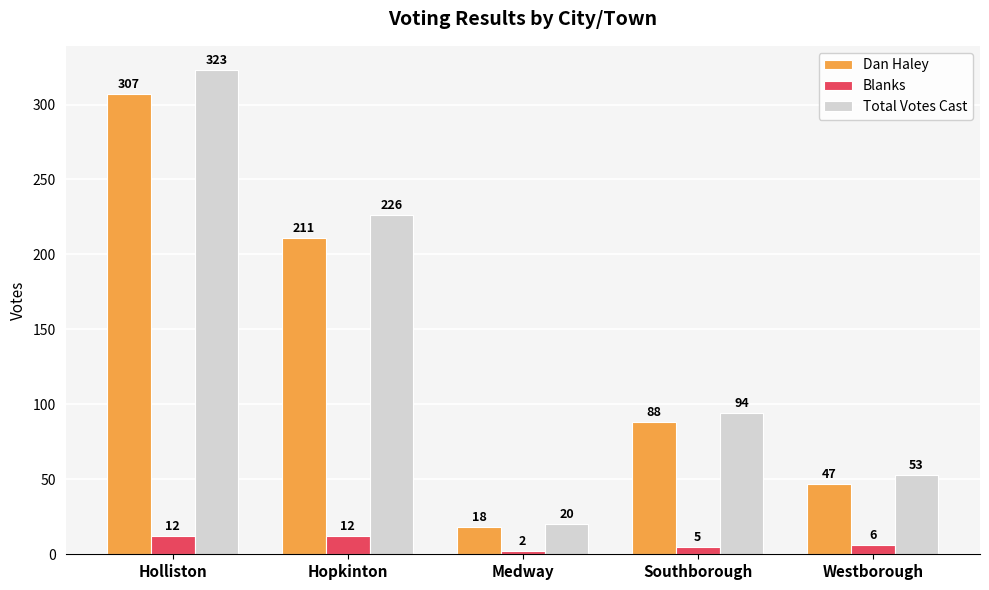

What position from the right is Westborough?

1